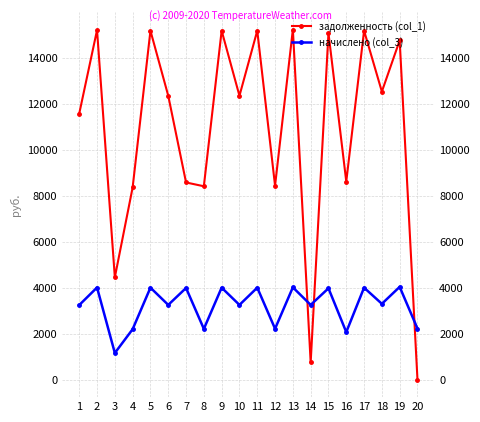

Read the задолженность (col_1) value at 16.

8628.5